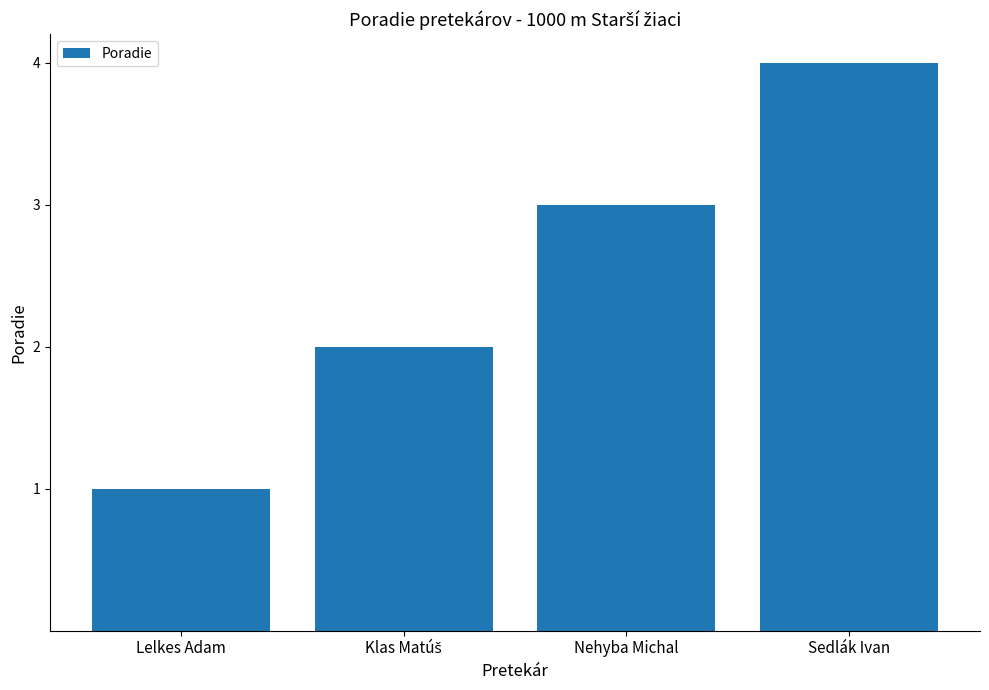

Count the number of categories in the chart.

4